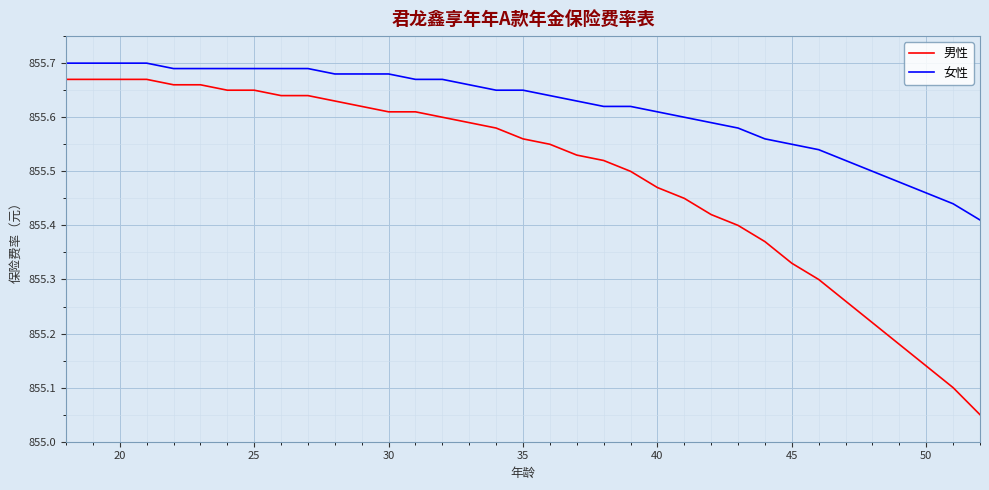

True or false: 女性 and 男性 cross at least once.

False